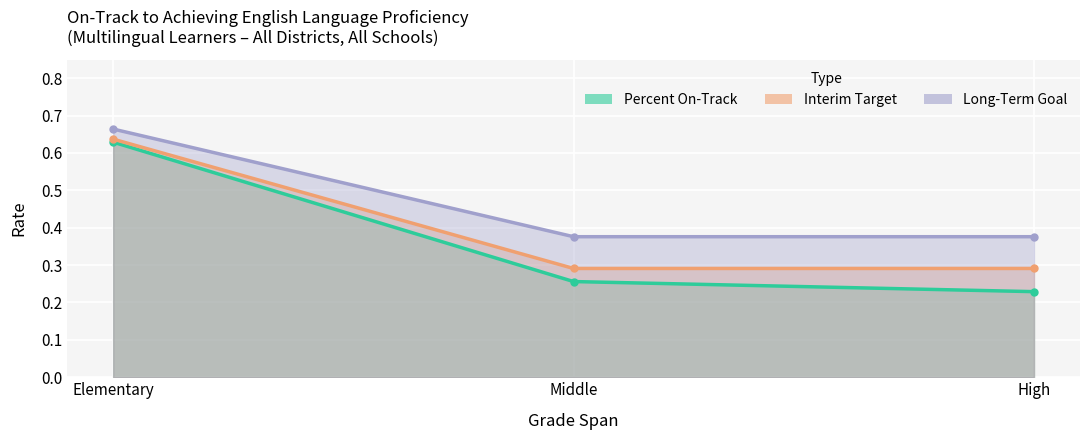

At how many categories does at least one series exceed 0?

3